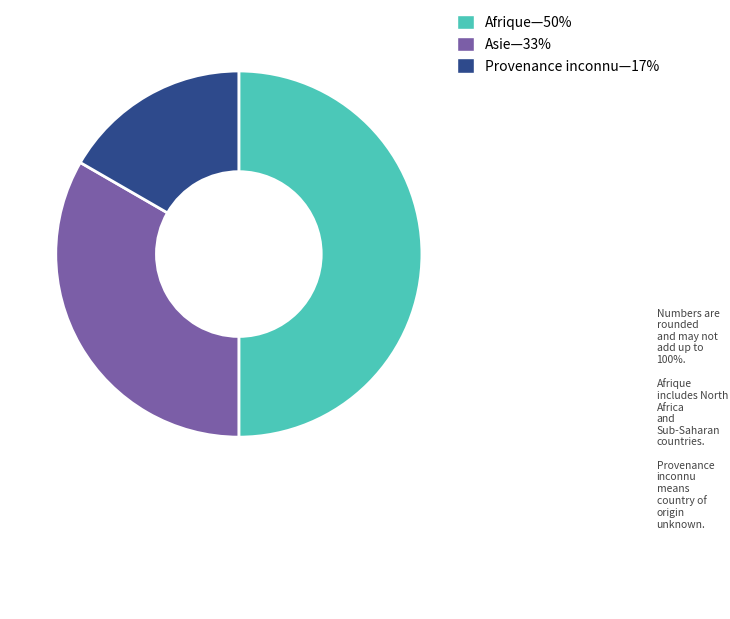

Which slice is the largest?

Afrique—50%